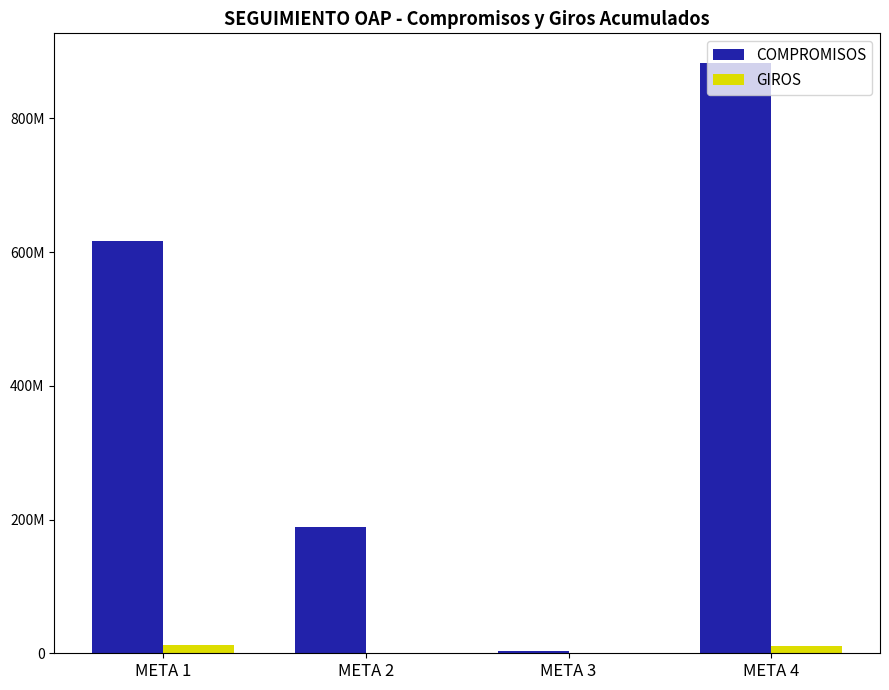

Is it true that GIROS equals 11653867.0 at META 1?

True